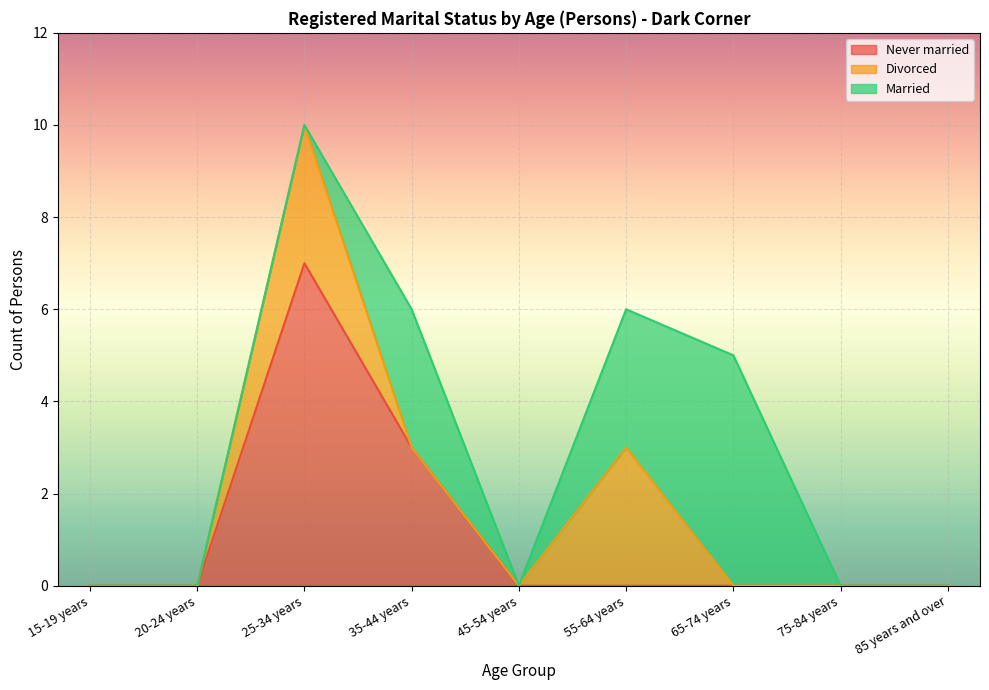

How many values in Married are above zero?

3